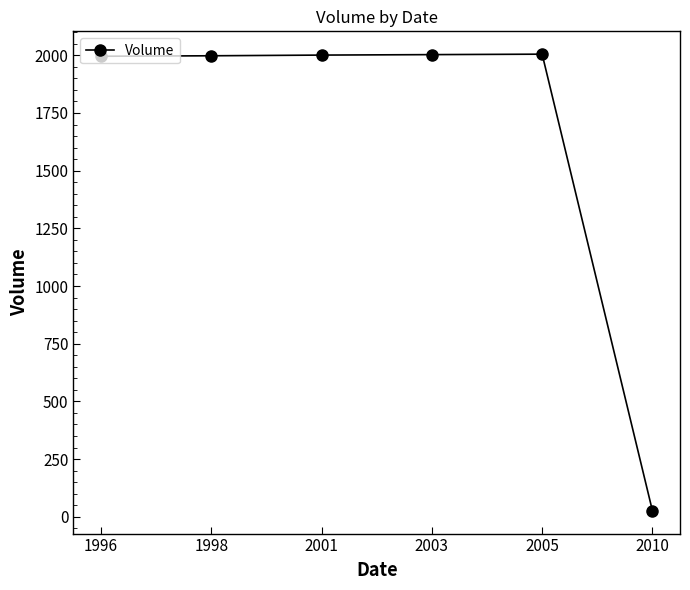

Does the chart display data point markers on the line(s)?

Yes